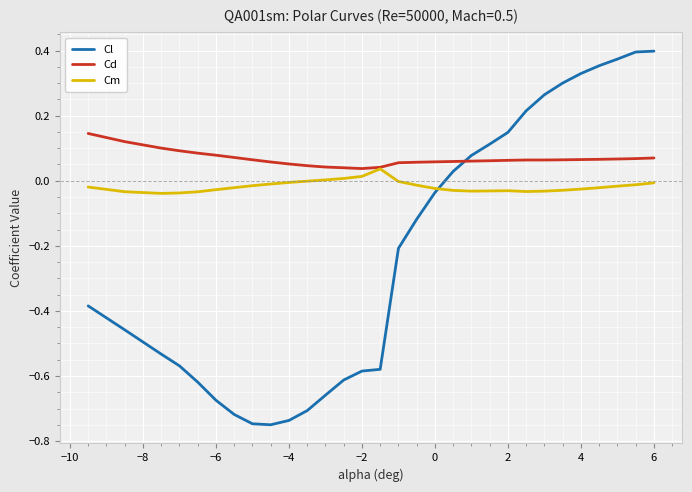

Does the chart have visible grid lines?

Yes